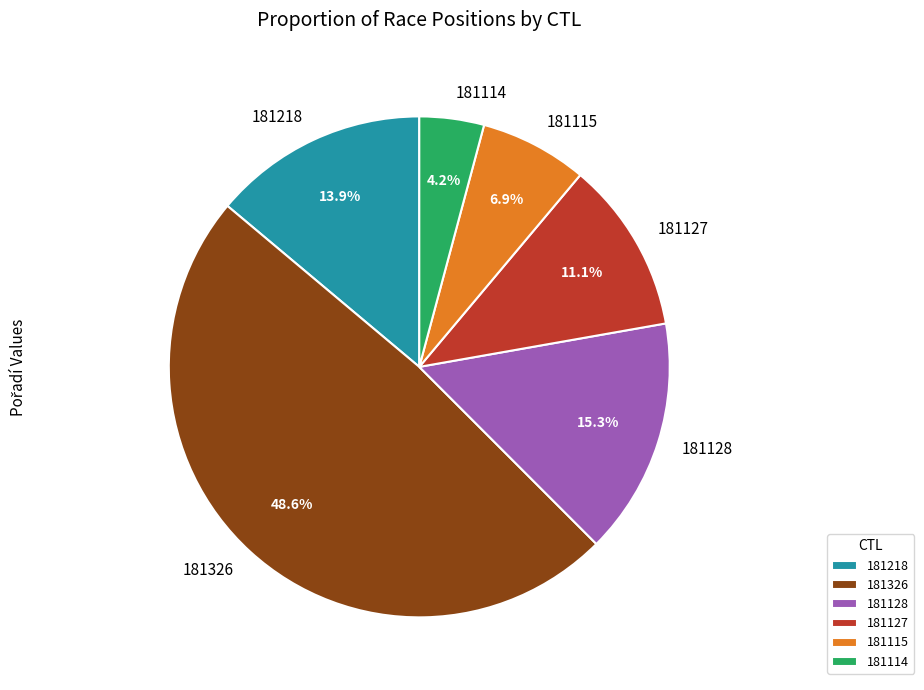

To the nearest percent, what portion does 181114 represent?

4%